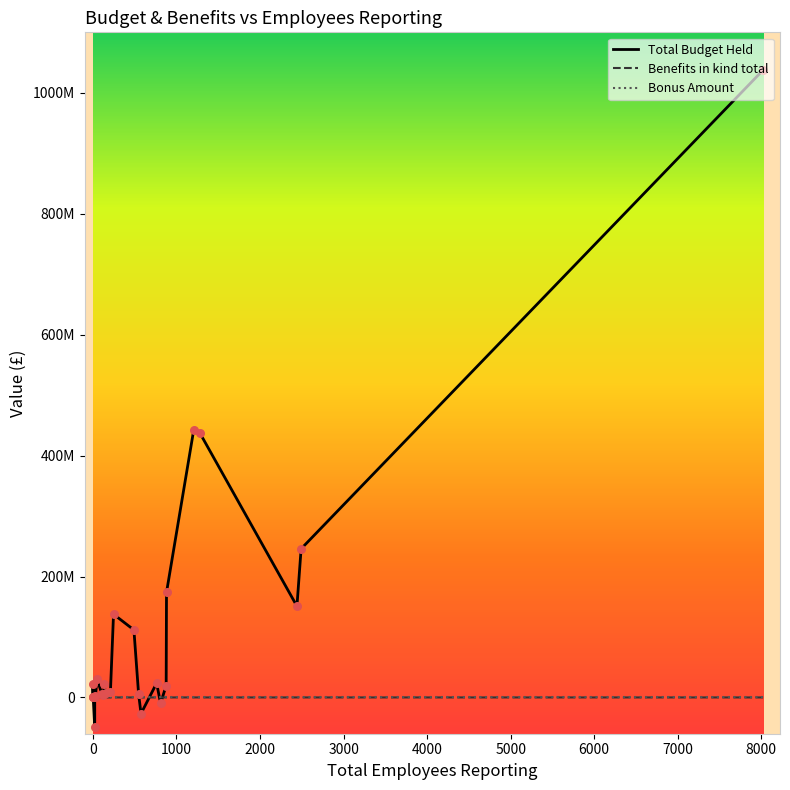

Which series has the largest total across all categories?

Total Budget Held